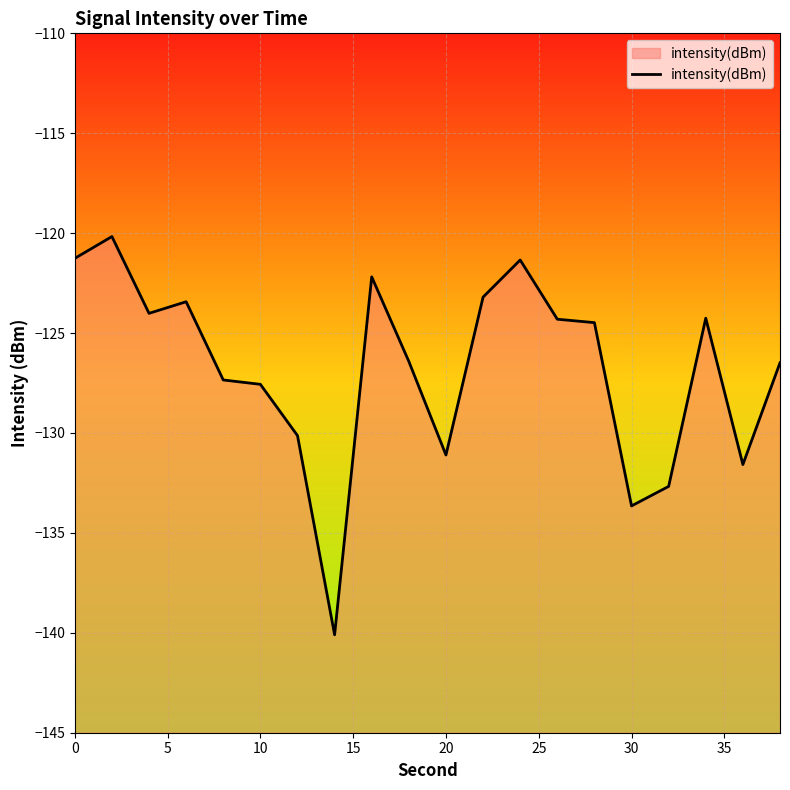

What is the greatest value displayed?

-120.2